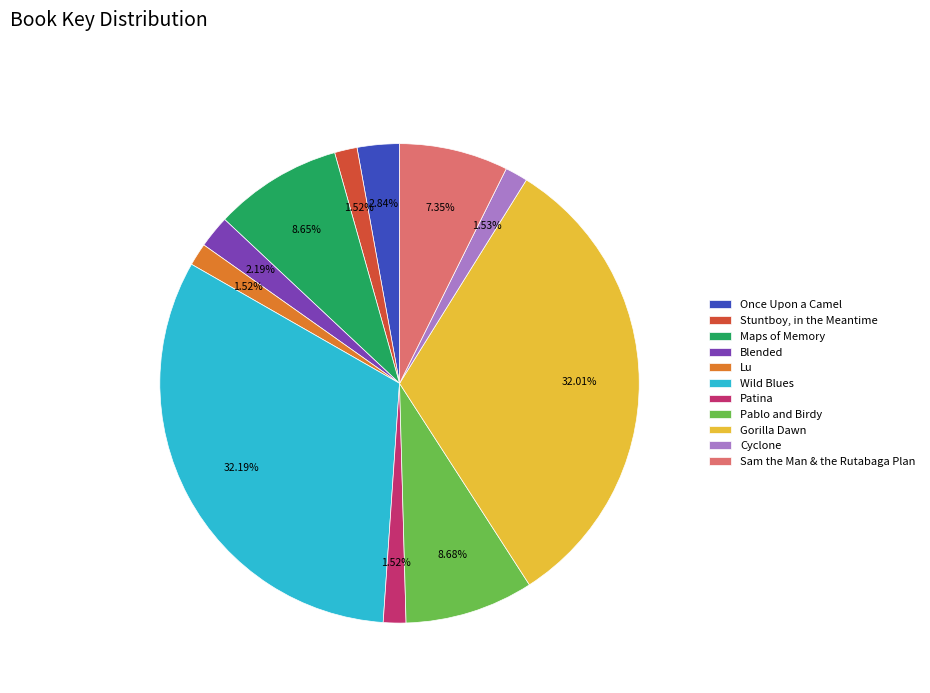

To the nearest percent, what portion does Patina represent?

2%